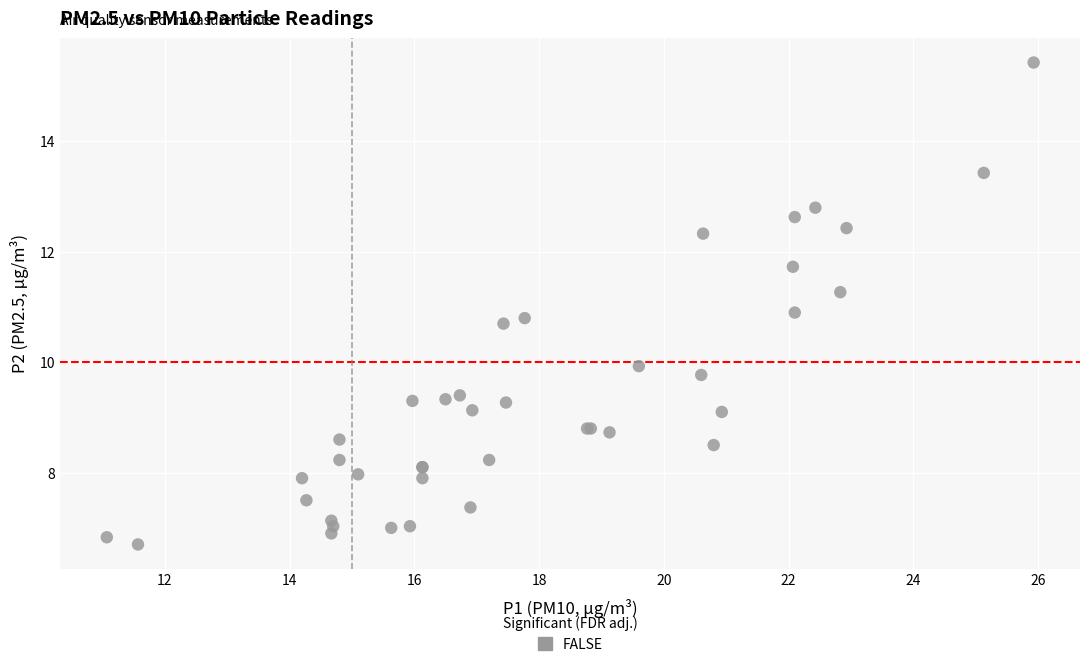

What Y value in the scatter plot is closest to 11?

10.9